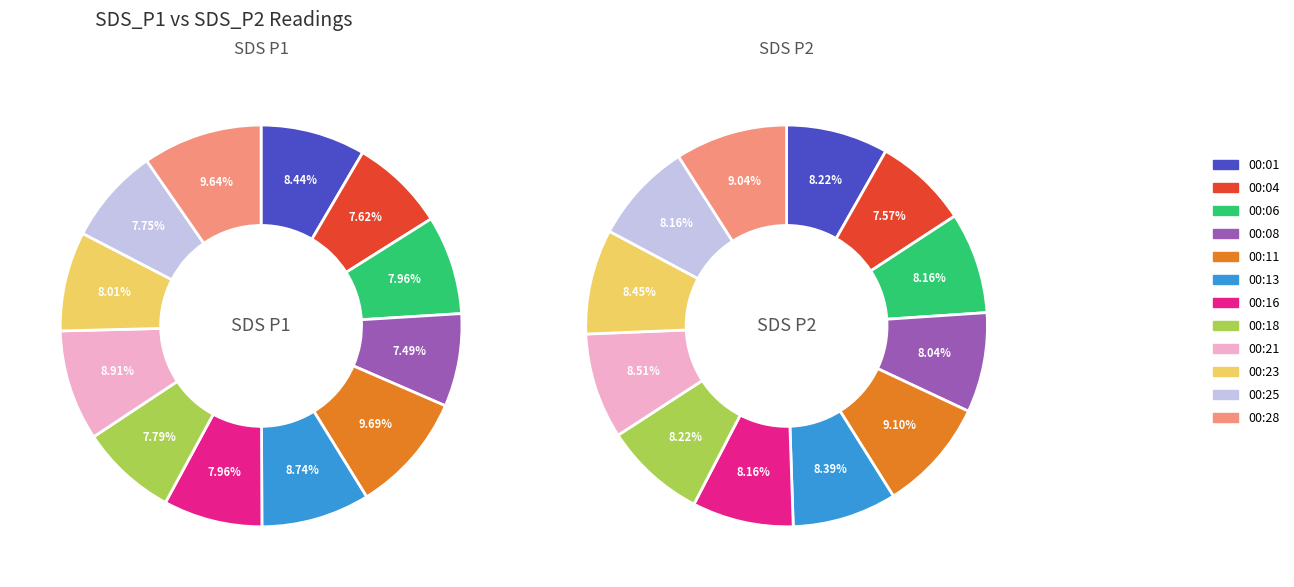

Is 00:04 the majority of the pie?

No